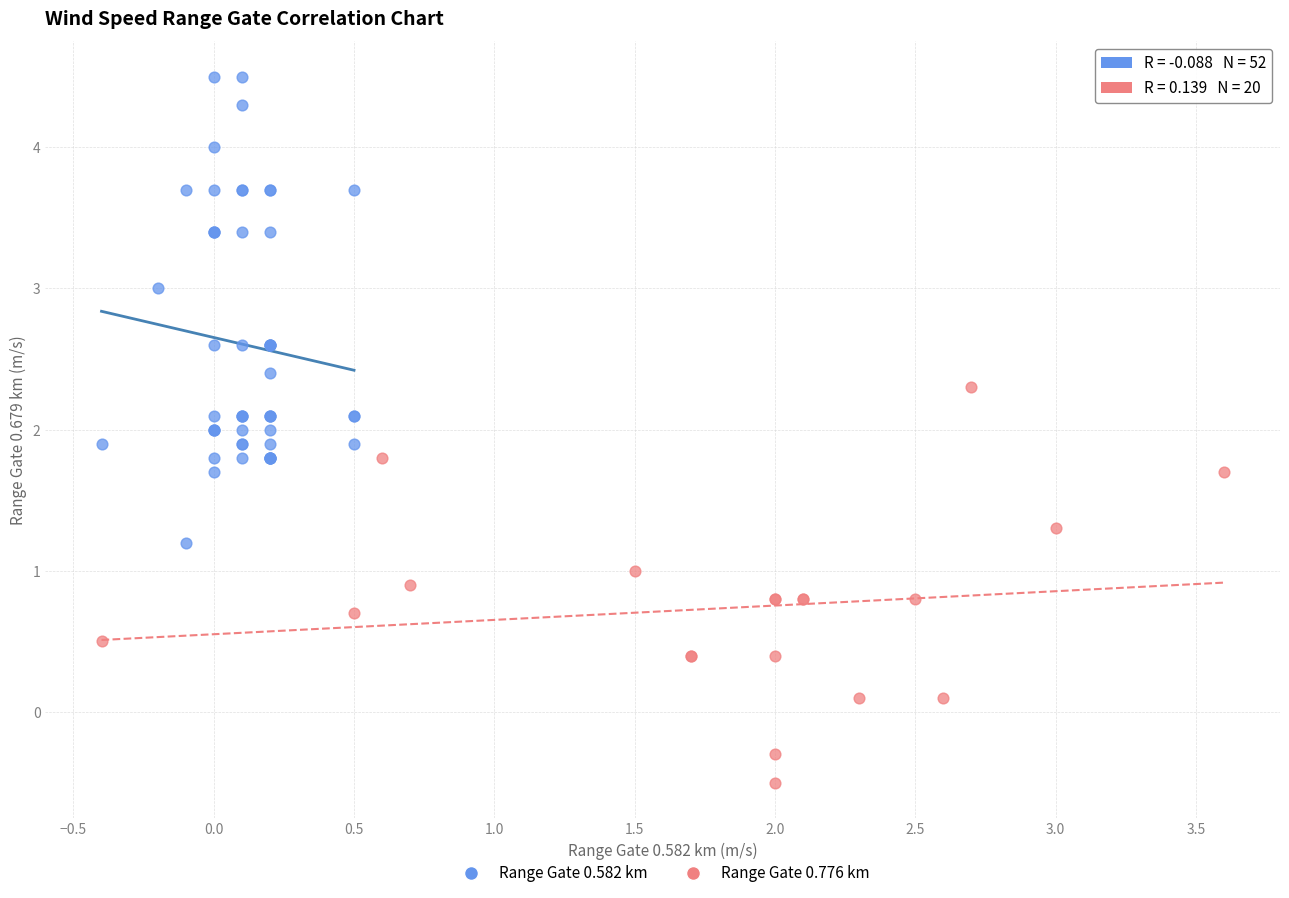

Which series has the largest Y range (max minus min)?

Range Gate 0.582 km